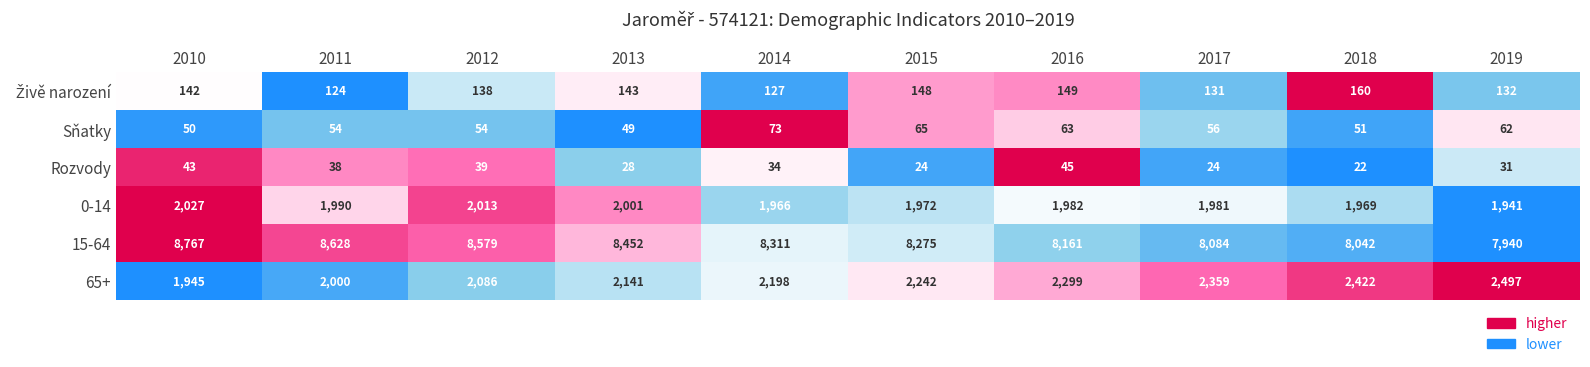

What is the average value of the 0-14 series?

1984